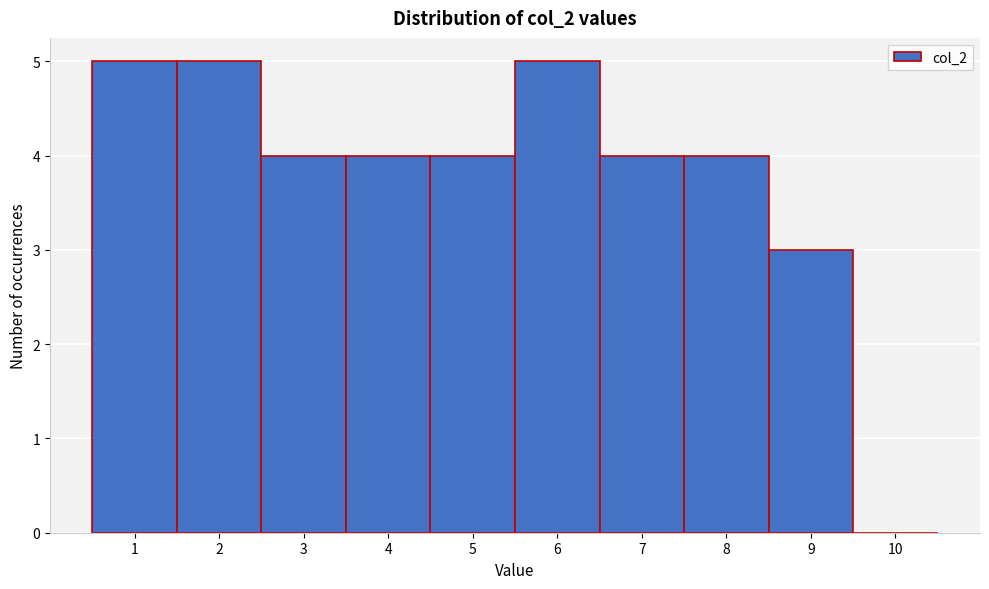

How tall is the bar that spans 2.5 to 3.5 on the x-axis? The values are not printed on the chart, so give them approximately, as read against the axis.

4